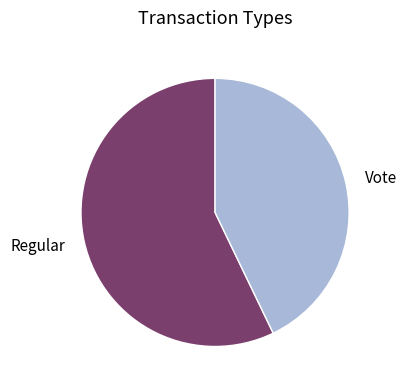

Which has a higher value, Vote or Regular?

Regular